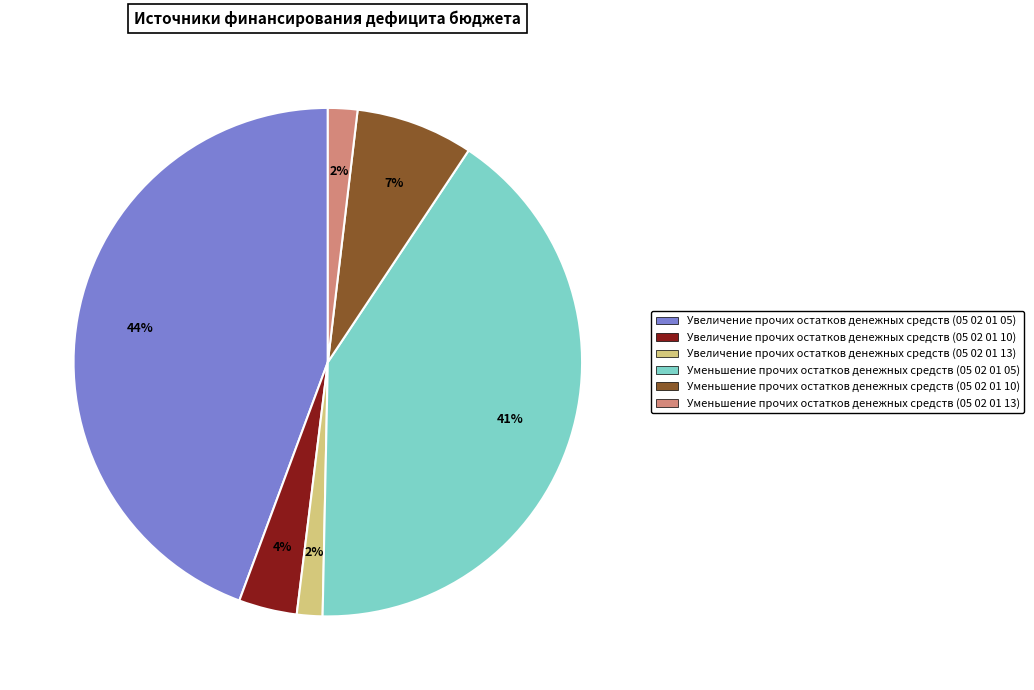

Does Увеличение прочих остатков денежных средств (05 02 01 10) represent more than half of the total?

No